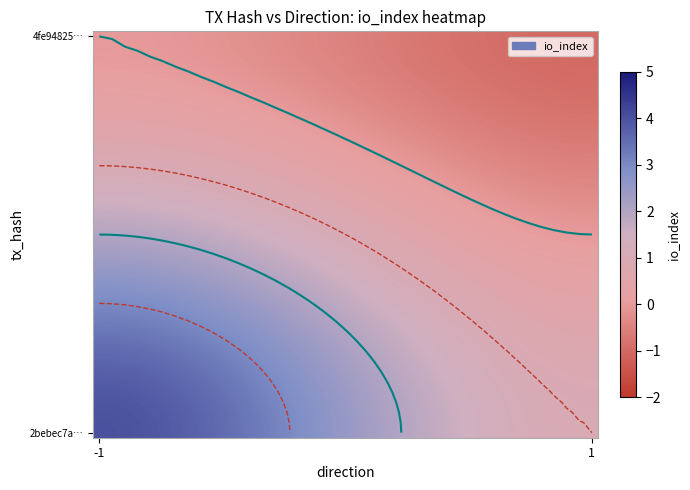

Count the number of data series in this chart.

40